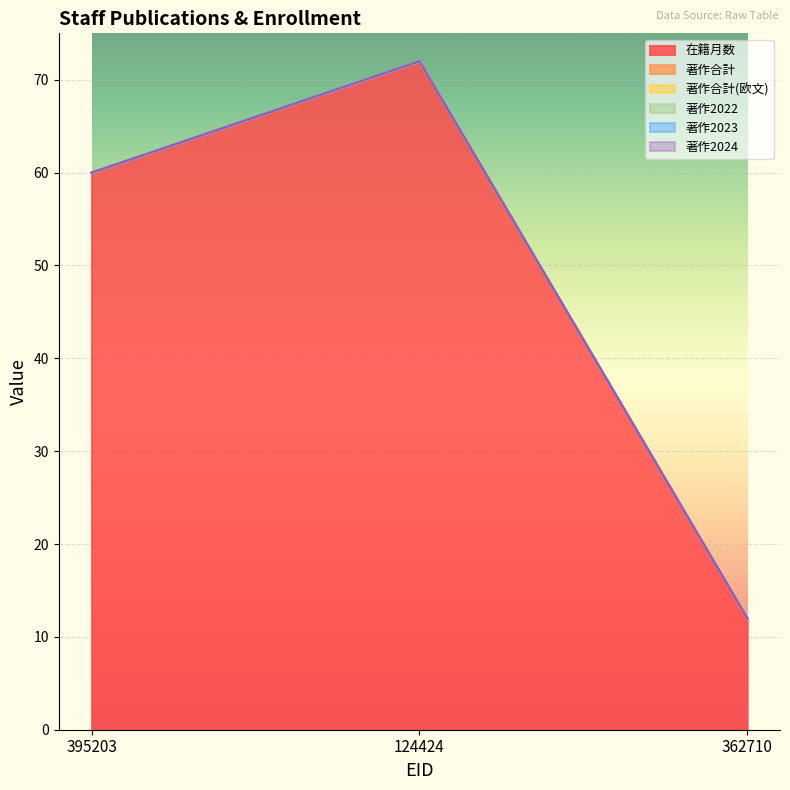

Which series has the widest spread of values?

在籍月数